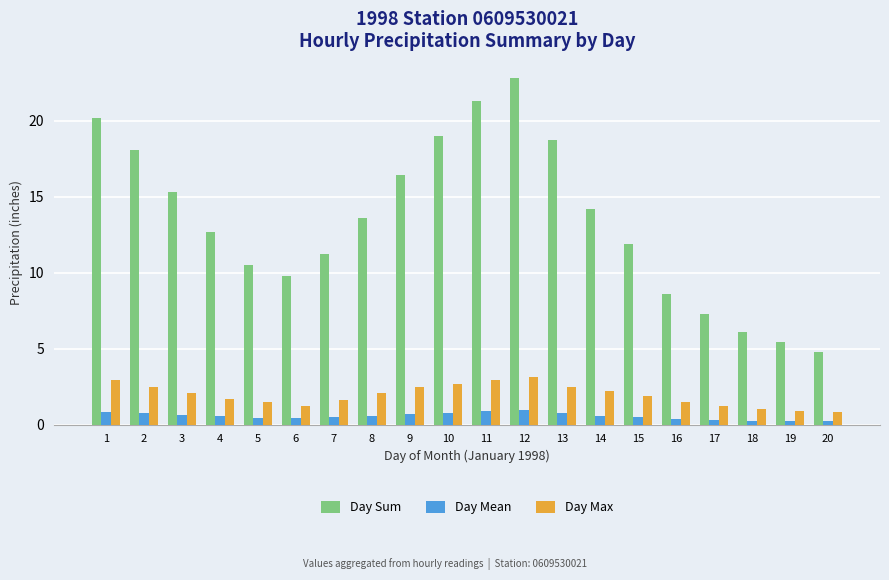

The value of Day Mean at 5 is 0.4. True or false?

True